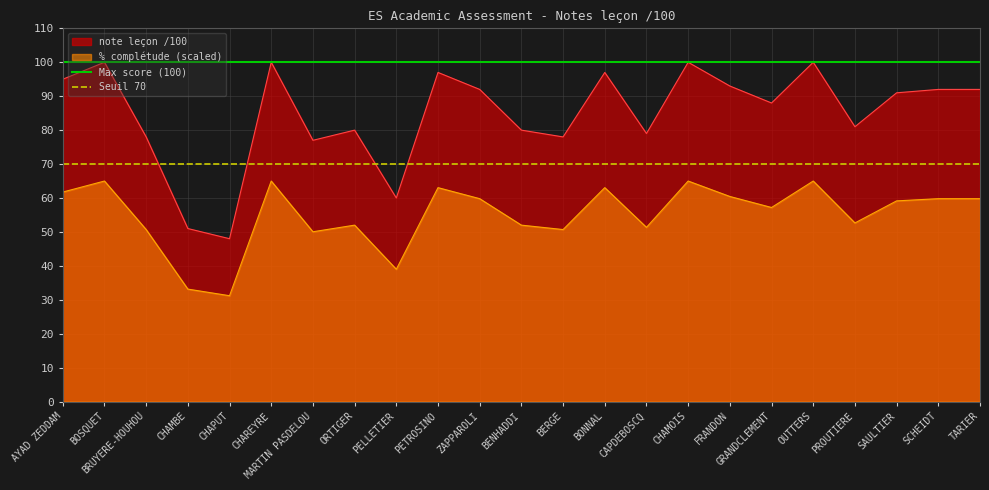

True or false: % complétude (scaled) and note leçon /100 cross at least once.

False